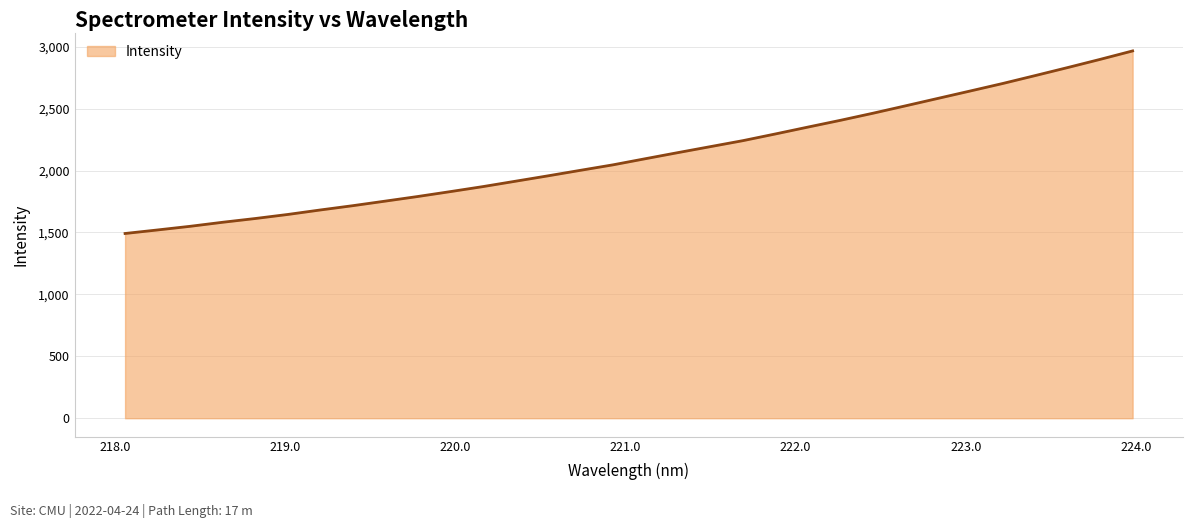

What is the greatest value displayed?

2966.2